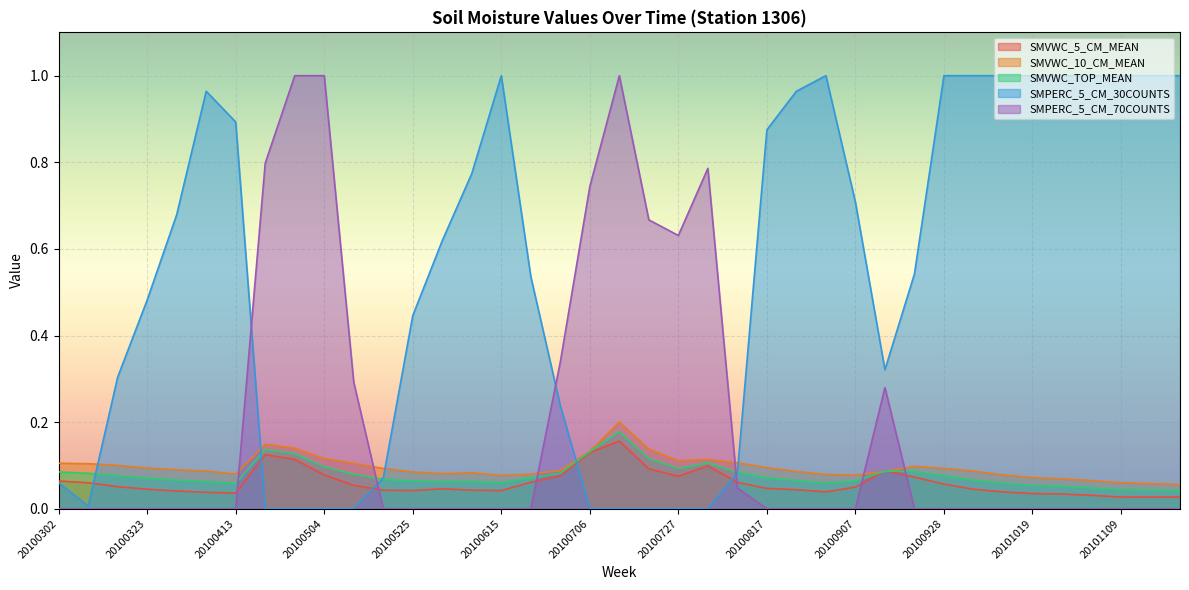

At which category does SMVWC_TOP_MEAN reach its first local valley?

20100413